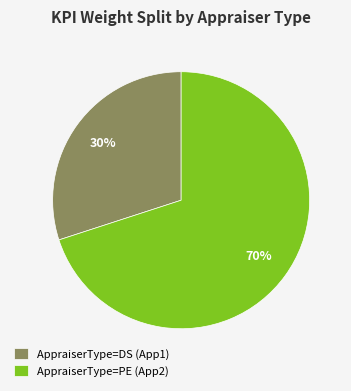

To the nearest percent, what is the average slice percentage?

50%